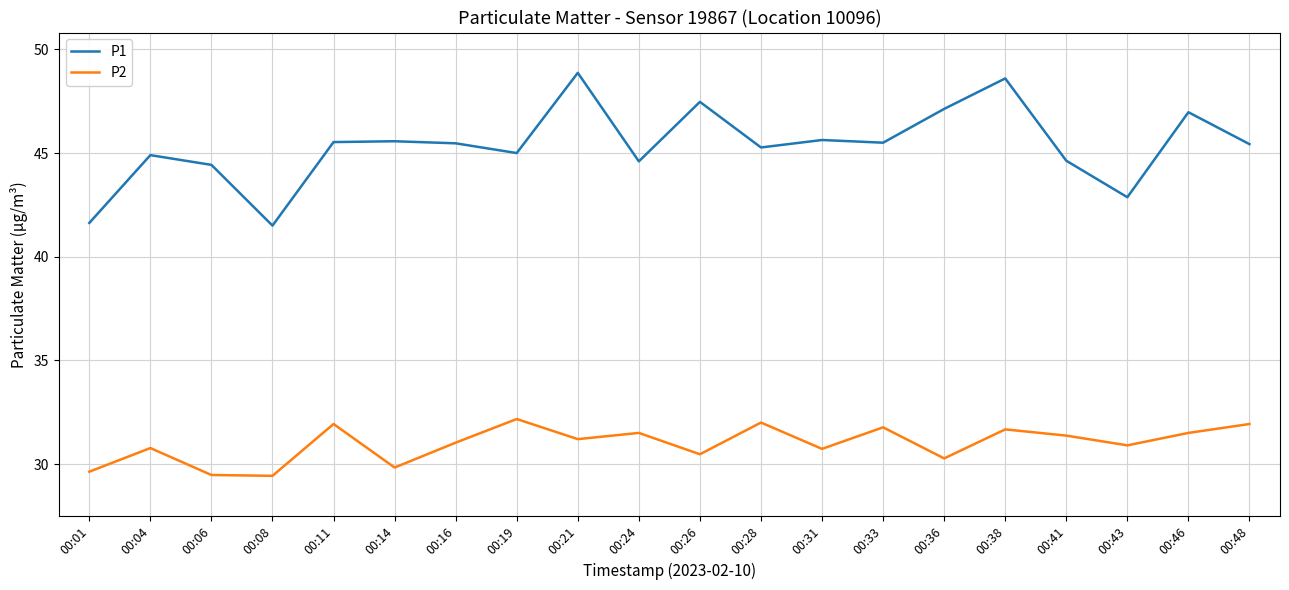

The value of P2 at 00:06 is 6.9. True or false?

False